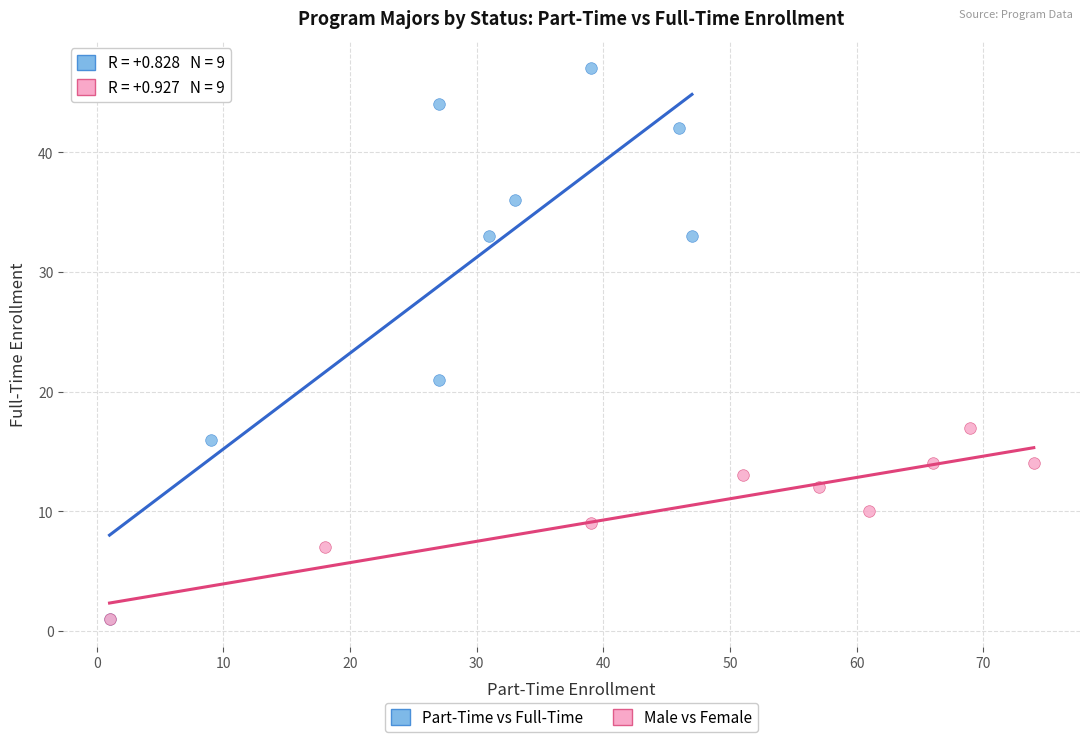

Which series has the largest Y range (max minus min)?

Part-Time vs Full-Time